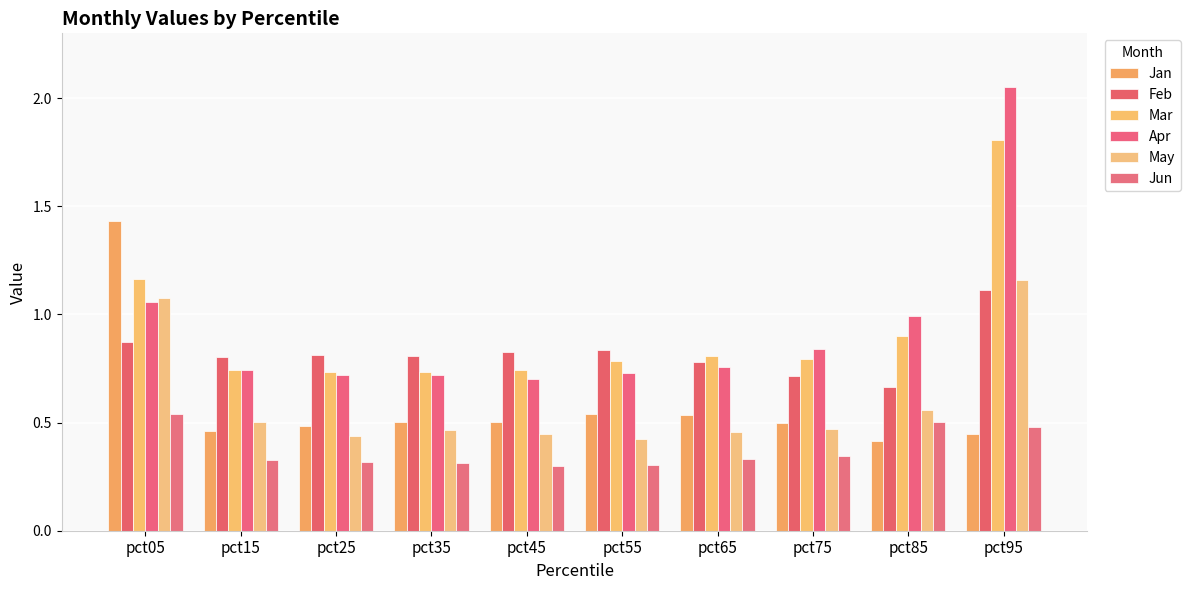

Which label corresponds to the largest value in the chart?

pct95